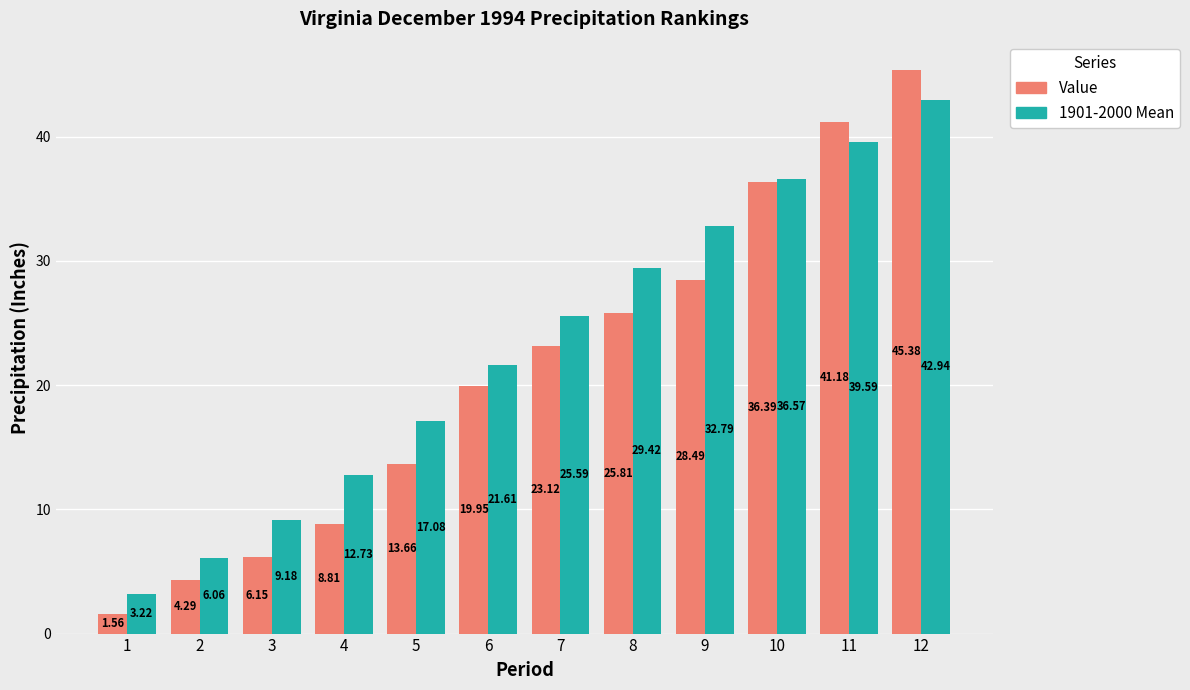

List the series in order of their peak value, lowest first.

1901-2000 Mean, Value